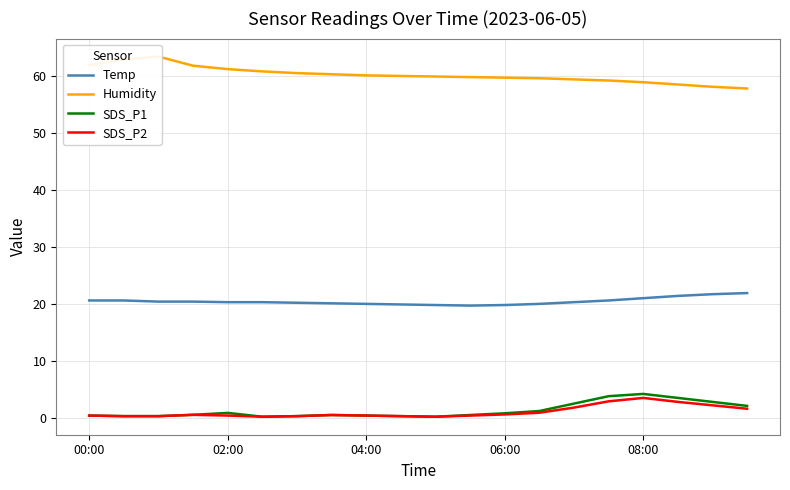

True or false: Temp and SDS_P2 intersect in this chart.

False